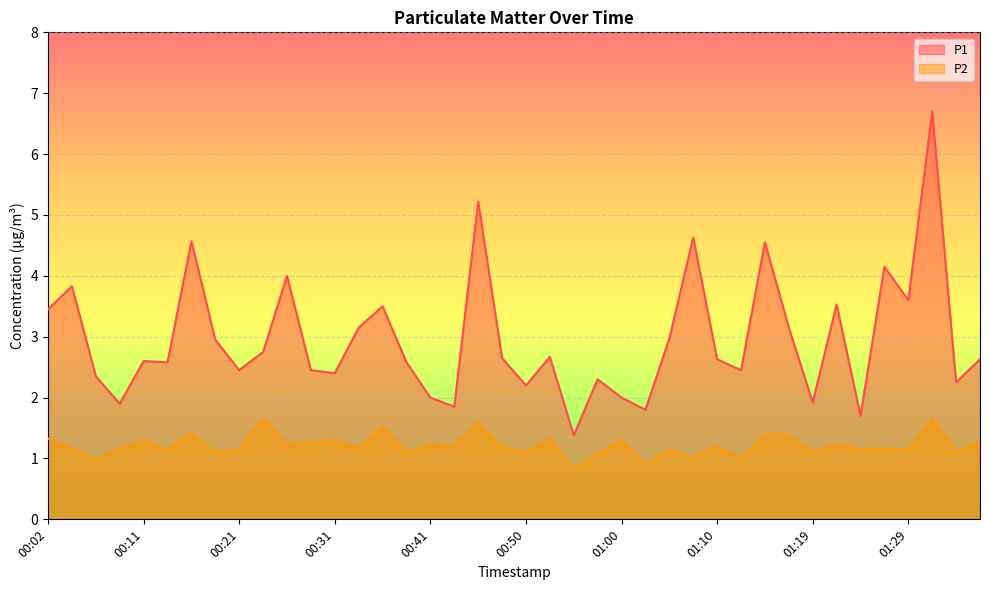

True or false: P1 and P2 intersect in this chart.

False